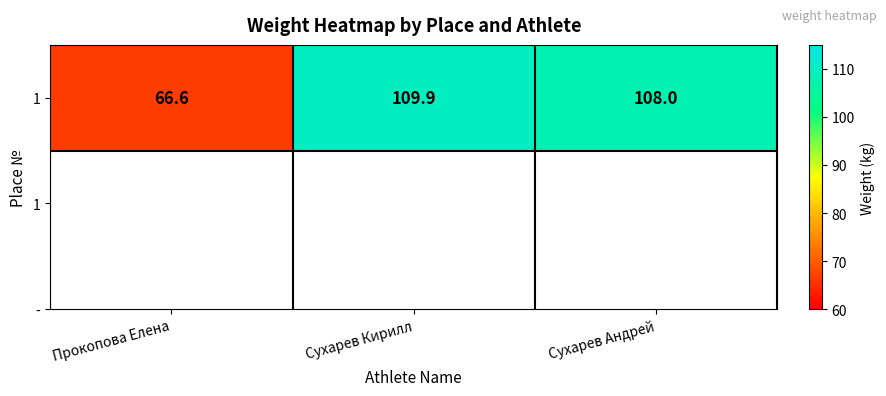

What is the ratio of the value at Прокопова Елена to the value at Сухарев Кирилл?

0.6